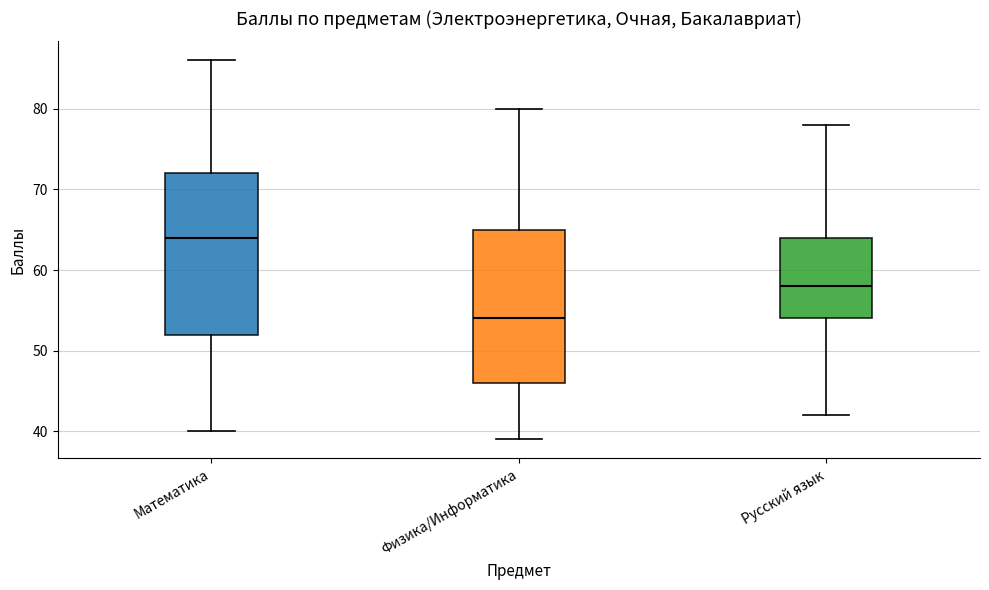

Which box has the highest median line?

Математика